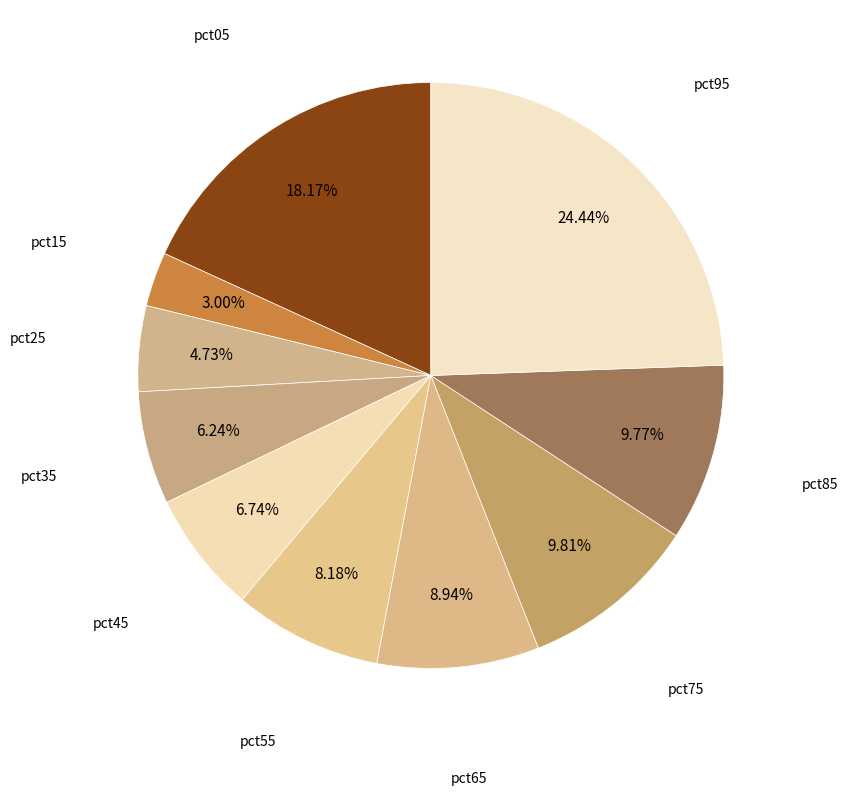

Count the number of slices in the pie.

10